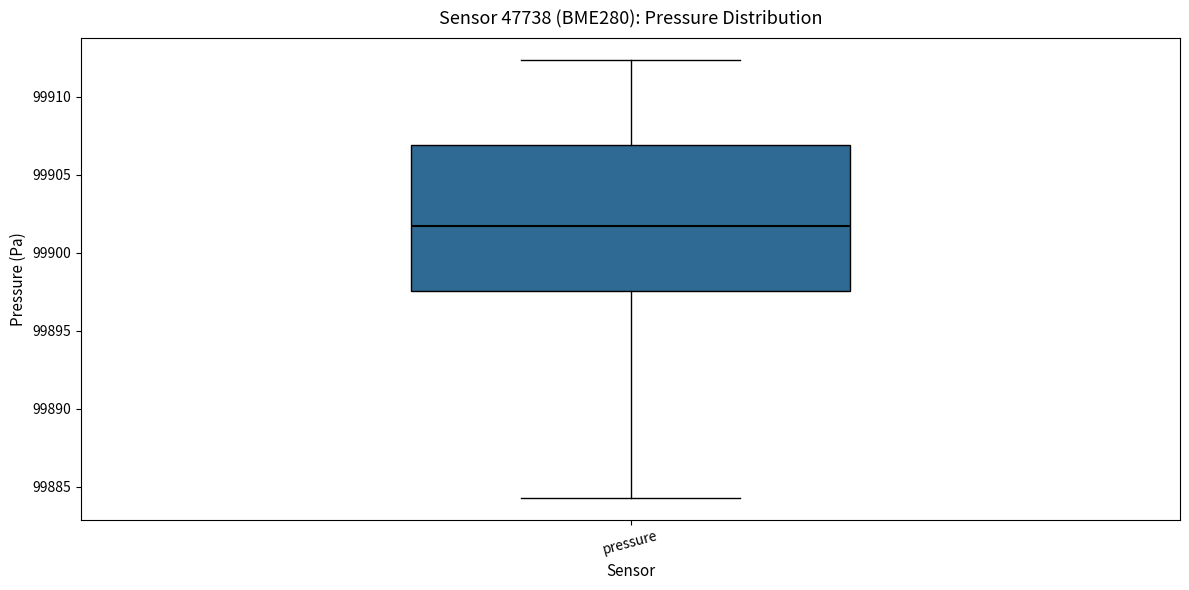

Read this box plot against the y-axis: the position of the median line, the range covered by the box, and the ends of both whiskers. The values are not printed on the chart, so give them approximately, as read against the axis.

median 99901.5, box 99897.5 to 99907.0, whiskers 99884.5 to 99912.5